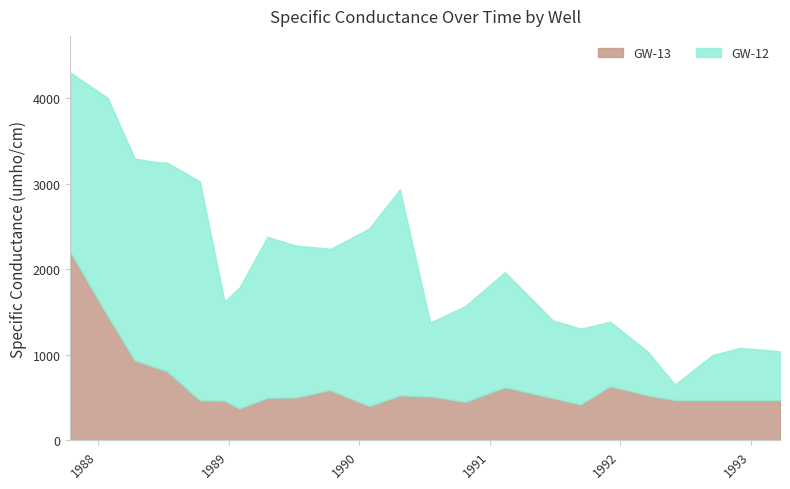

What is the difference between the highest and lowest values at 15?

20